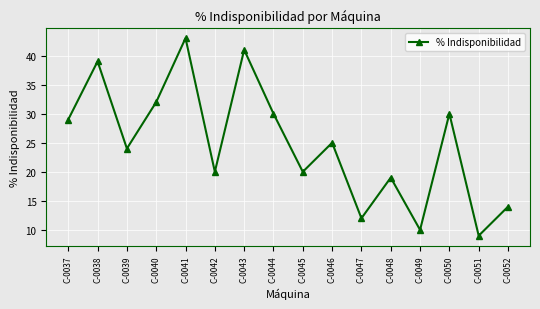

What is the value of the 11th point from the left?

12